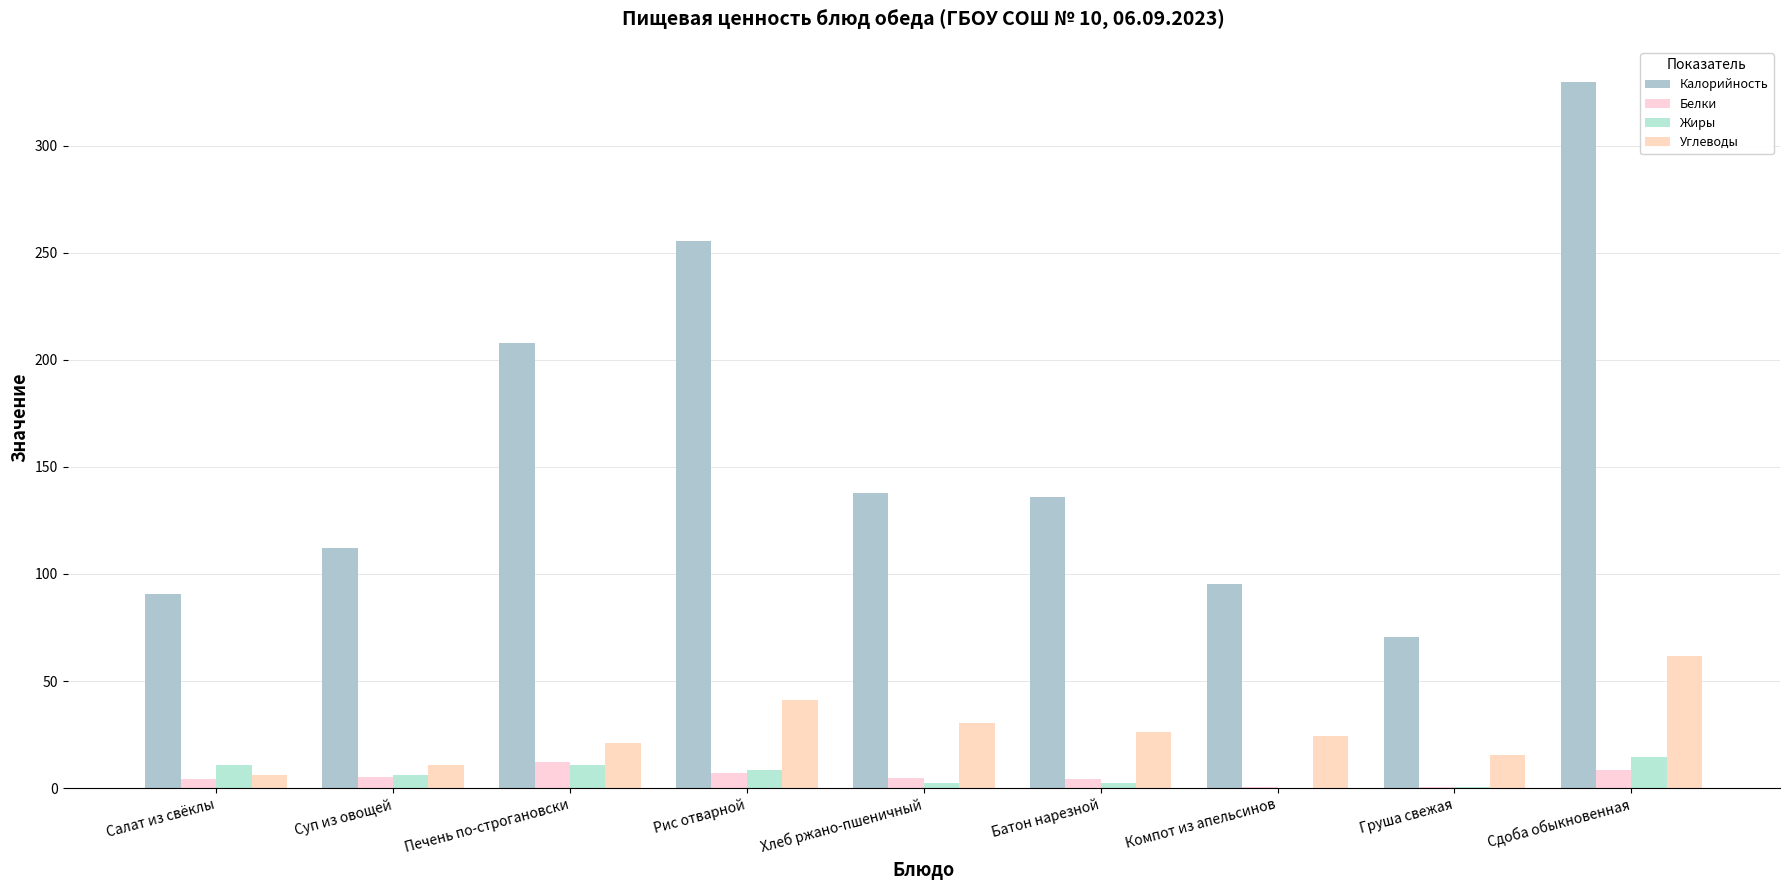

At Сдоба обыкновенная, list the series in order from largest to smallest.

Калорийность, Углеводы, Жиры, Белки